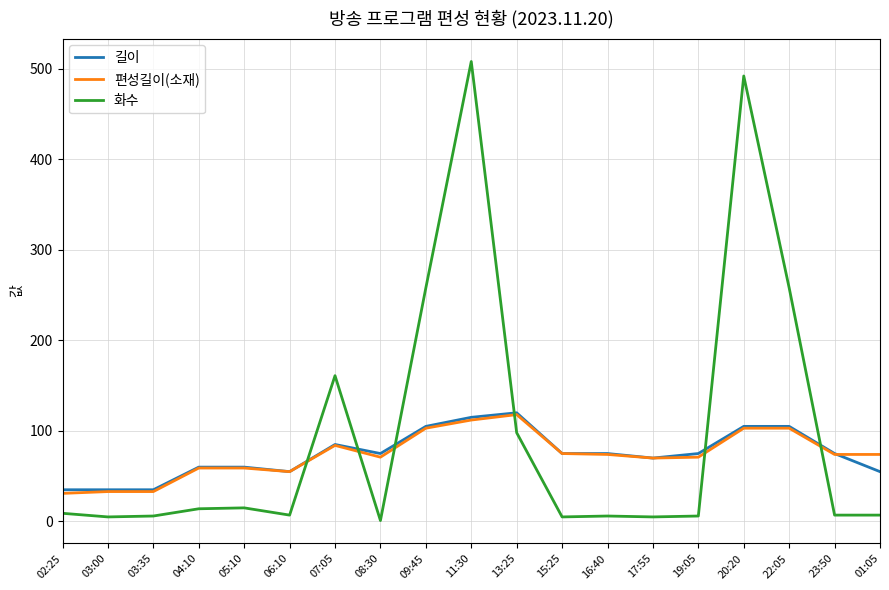

Where does the 화수 series first go above 7?

02:25